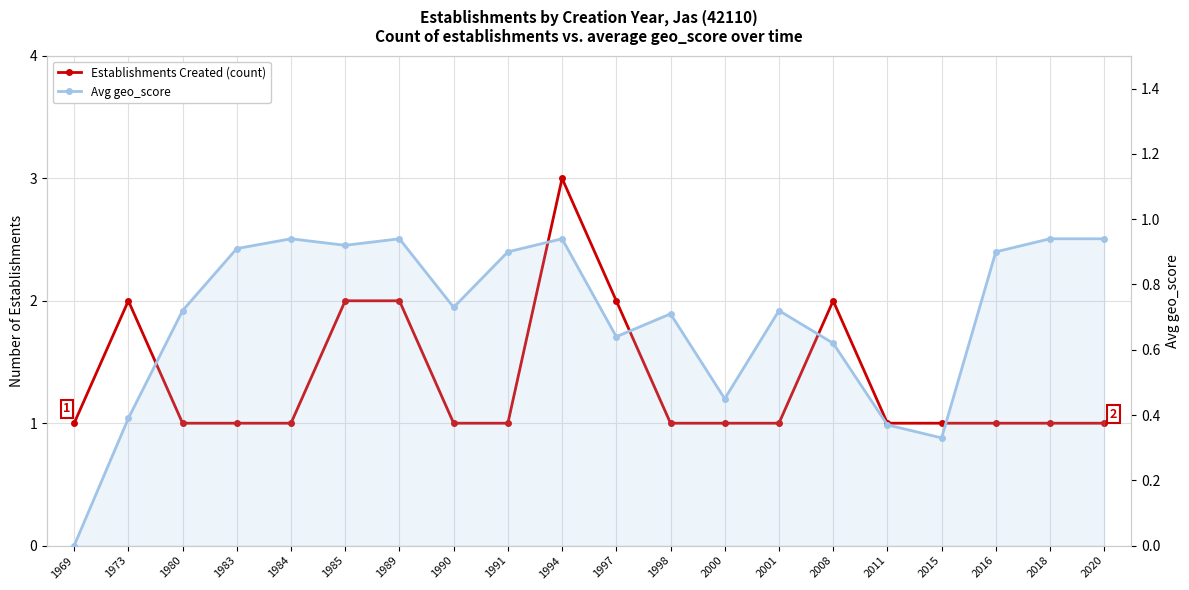

True or false: Establishments Created (count) has more than 2 interior local peaks.

True